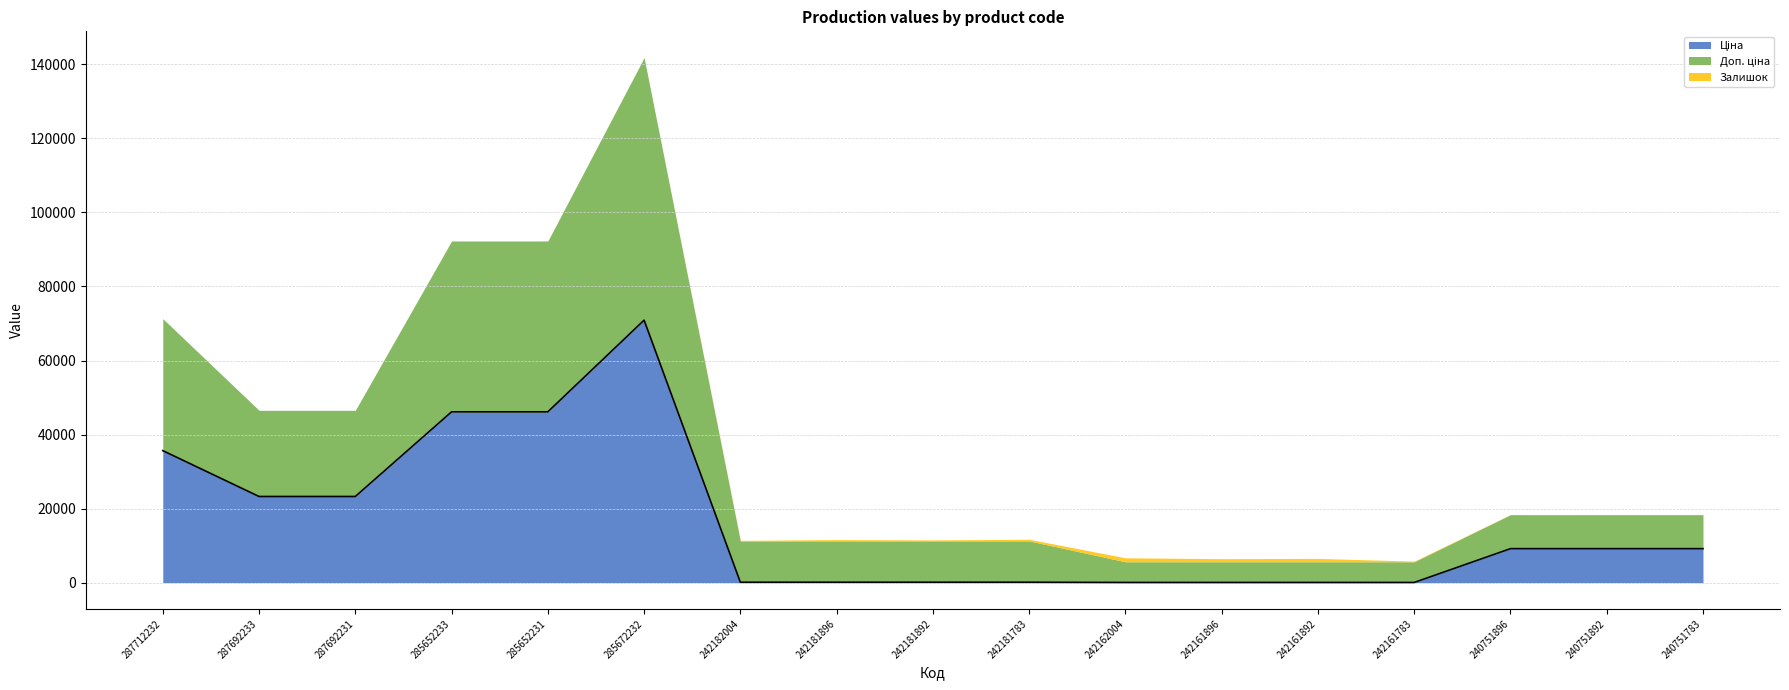

What is the difference between the maximum and minimum values in the Доп. ціна series?

65321.0